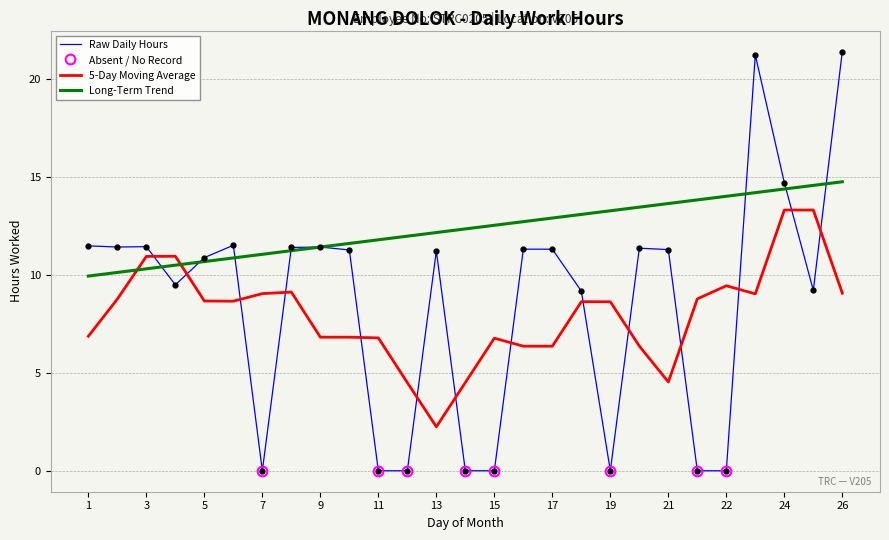

Which has a higher value, 2 or 15?

2